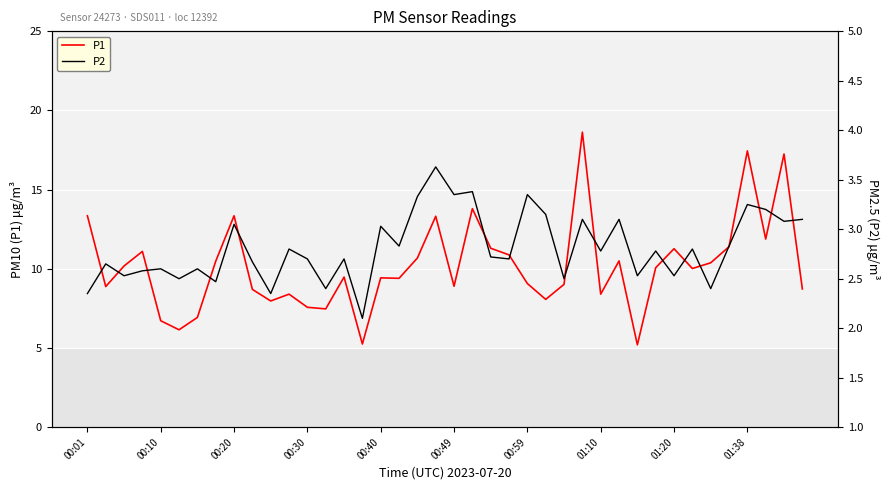

What is the value of the P2 point at the 39th from the left?

3.1